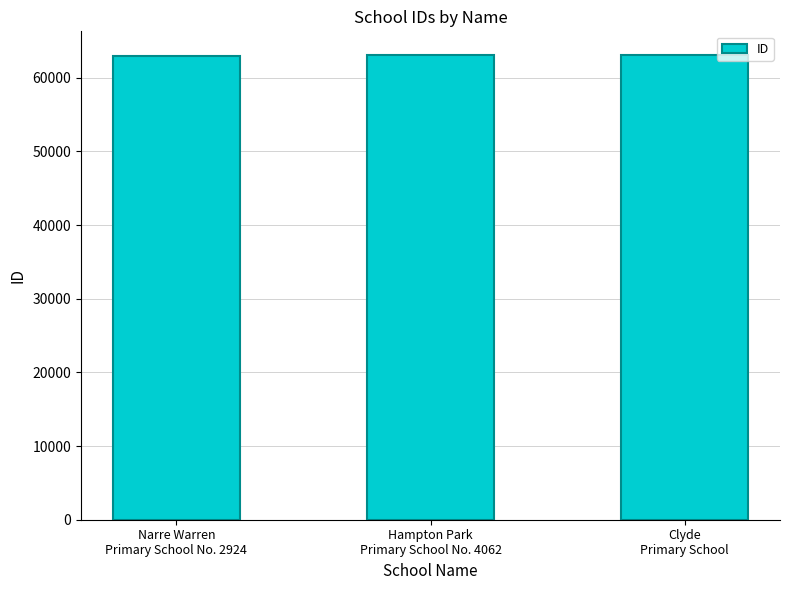

What is the label of the 3rd bar from the right?

Narre Warren
Primary School No. 2924